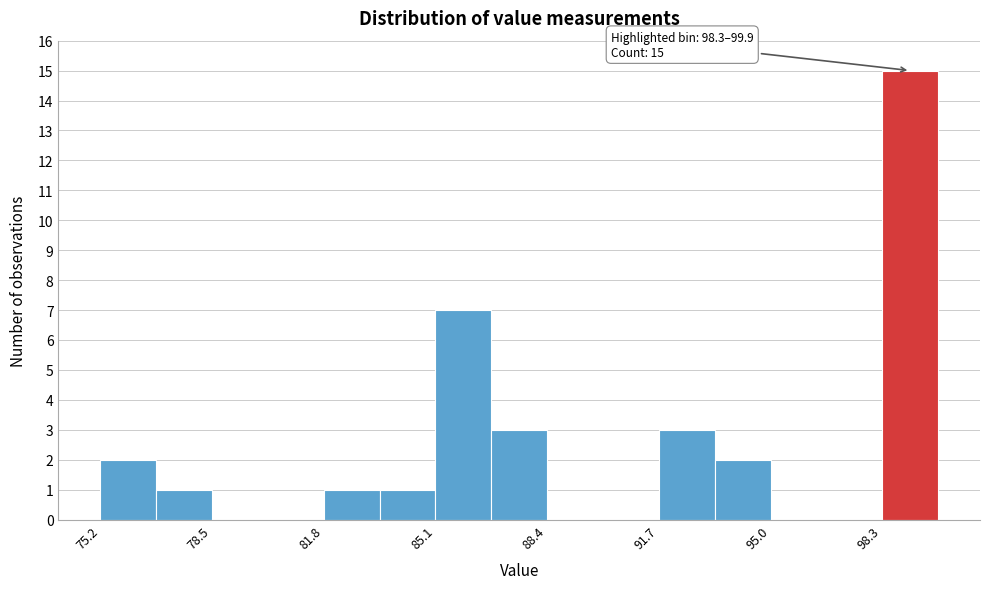

Read against the x-axis, roughly where is the centre of the tallest bar?

99.0